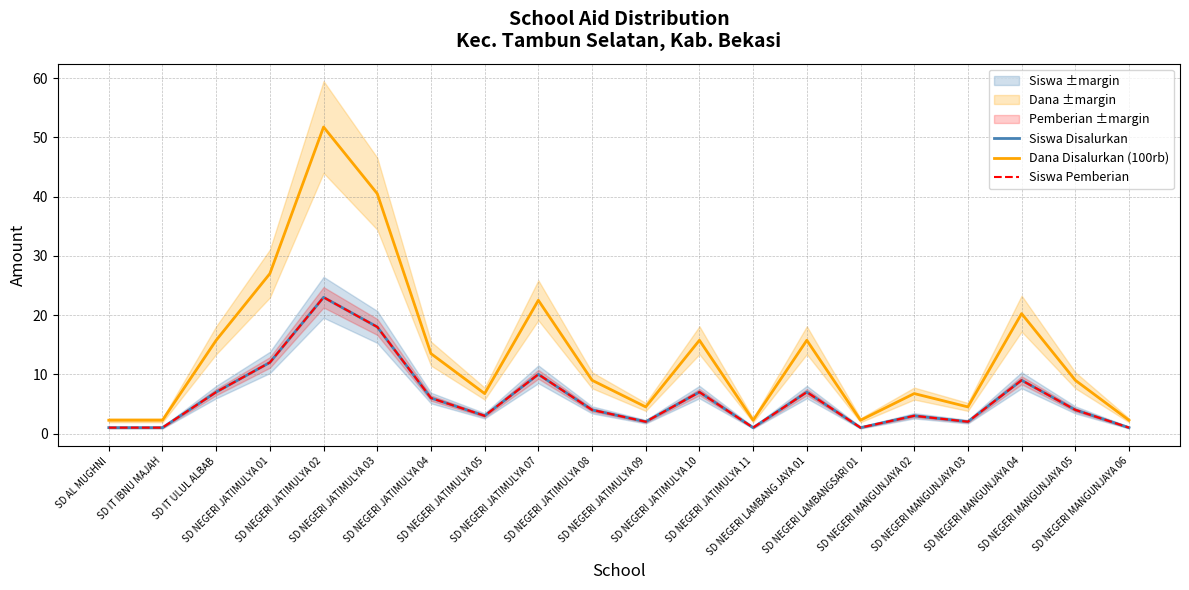

At which category does the chart reach its minimum across all series?

SD AL MUGHNI